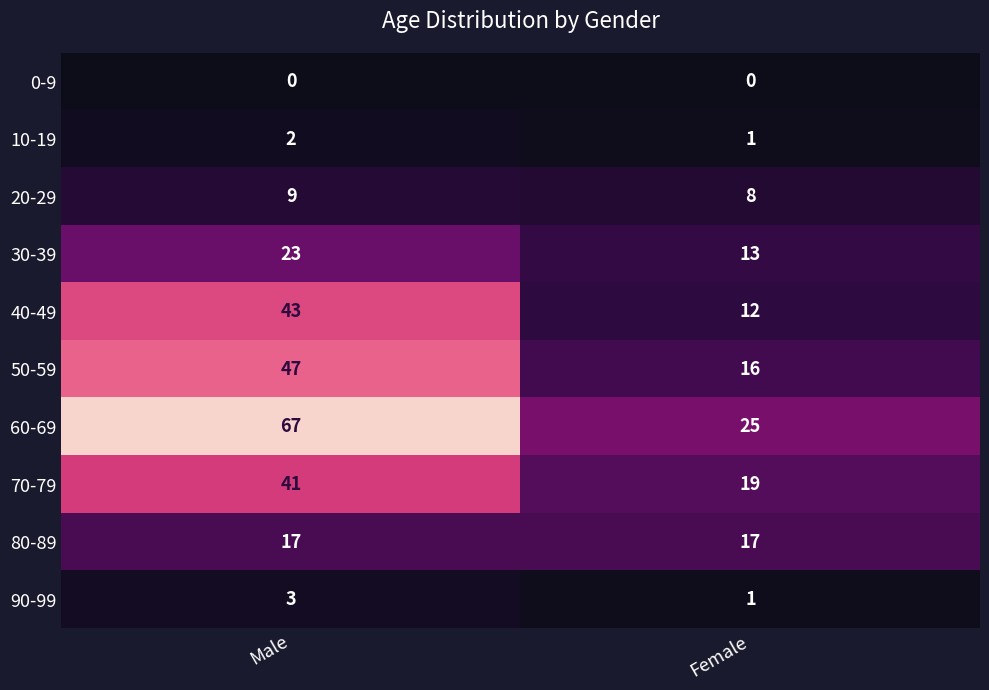

The value of 30-39 at Female is 13. True or false?

True